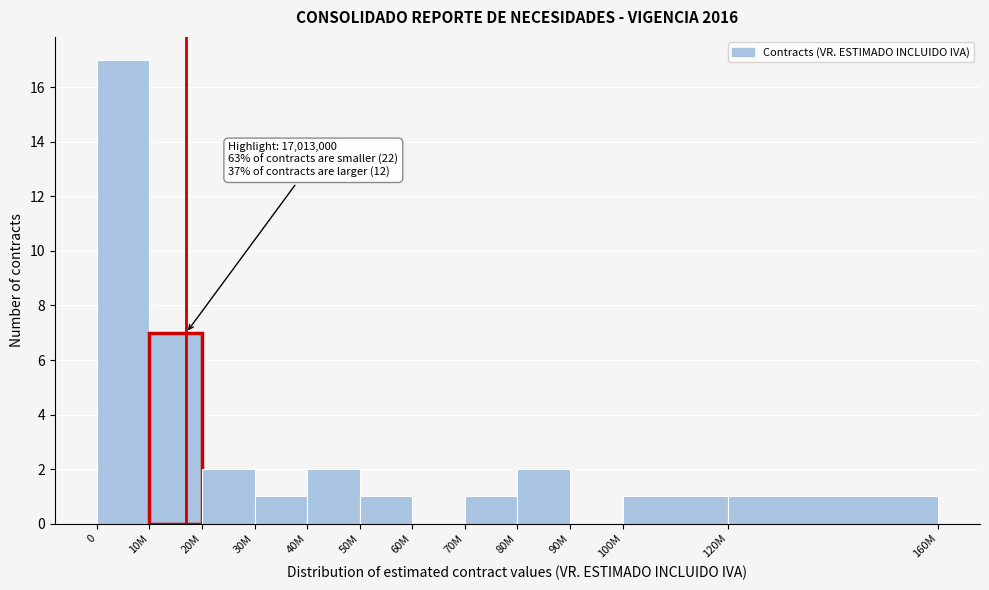

Reading left to right, what are all the values shown in this chart?

0=17	10M=7	20M=2	30M=1	40M=2	50M=1	60M=0	70M=1	80M=2	90M=0	100M=1	120M=1